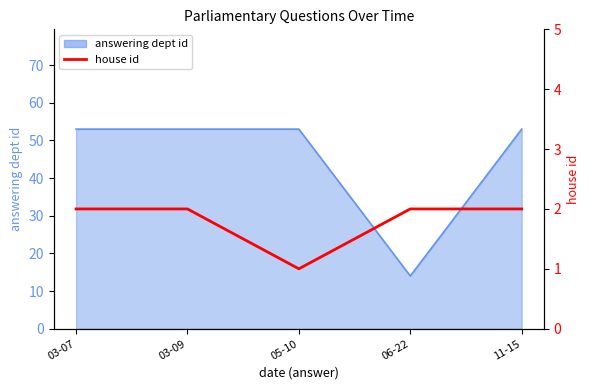

How many data points are less than 2?

1